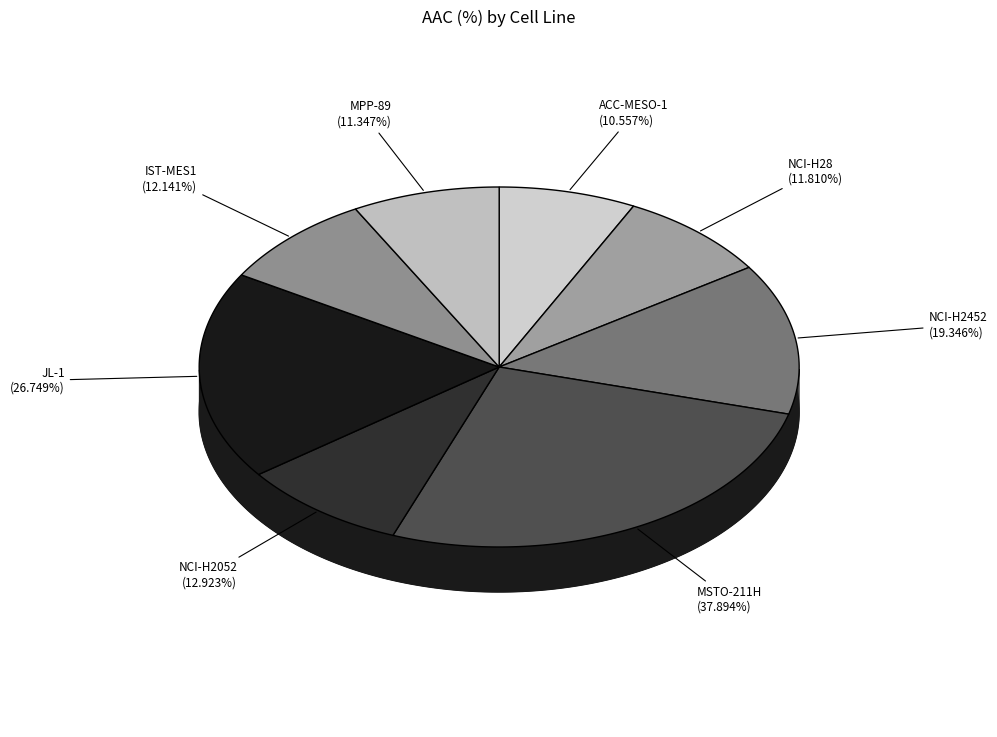

What is the change in value from ACC-MESO-1 to JL-1?

+16.2